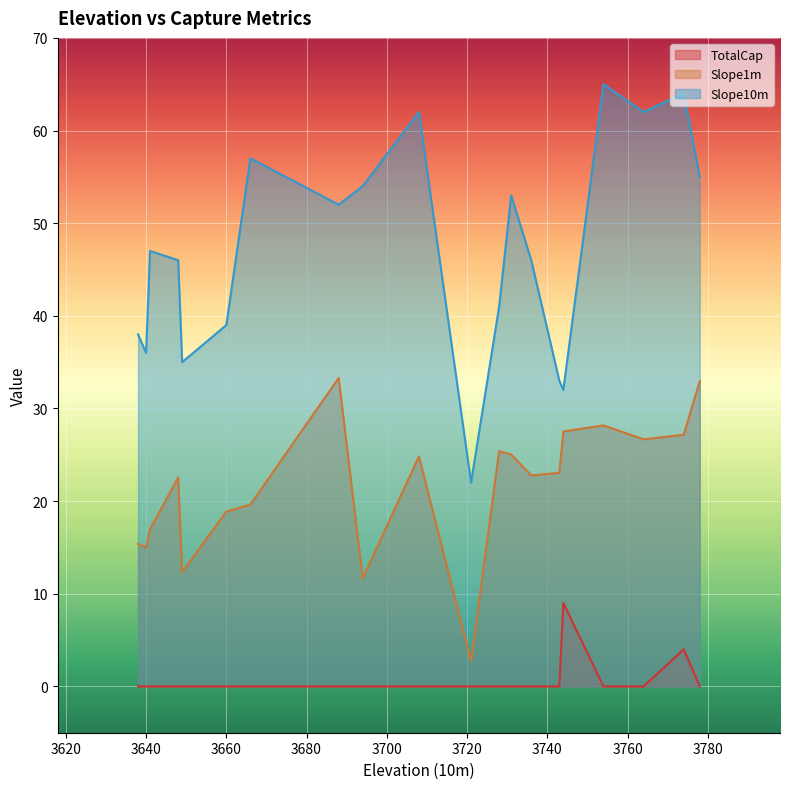

How many lines are shown in the chart?

3